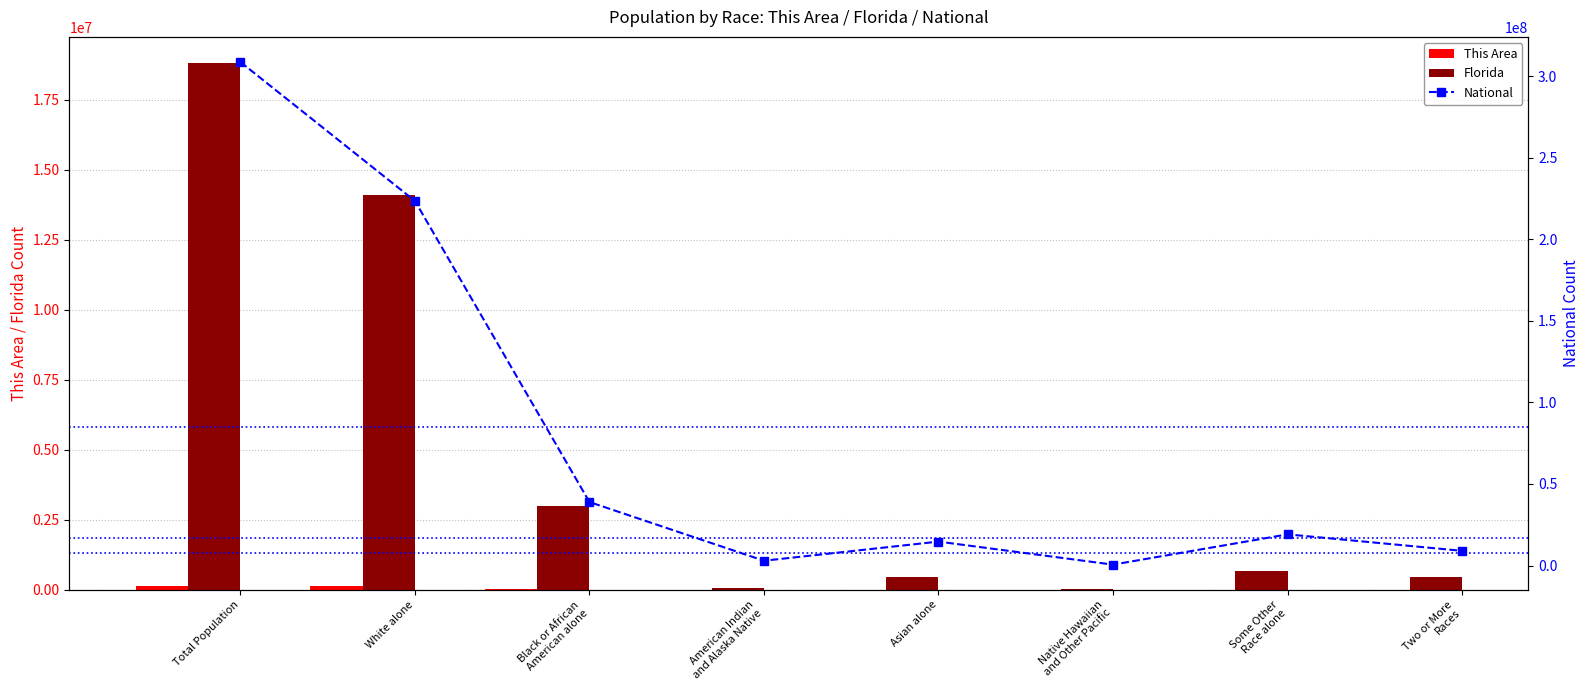

Reading left to right, transcribe all the data shown in this chart.

This Area: Total Population=150952	White alone=129743	Black or African
American alone=10344	American Indian
and Alaska Native=296	Asian alone=2753	Native Hawaiian
and Other Pacific=50	Some Other
Race alone=4225	Two or More
Races=3541
Florida: Total Population=18801310	White alone=14109162	Black or African
American alone=2999862	American Indian
and Alaska Native=71458	Asian alone=454821	Native Hawaiian
and Other Pacific=12286	Some Other
Race alone=681144	Two or More
Races=472577
National: Total Population=308745538	White alone=223553265	Black or African
American alone=38929319	American Indian
and Alaska Native=2932248	Asian alone=14674252	Native Hawaiian
and Other Pacific=540013	Some Other
Race alone=19107368	Two or More
Races=9009073